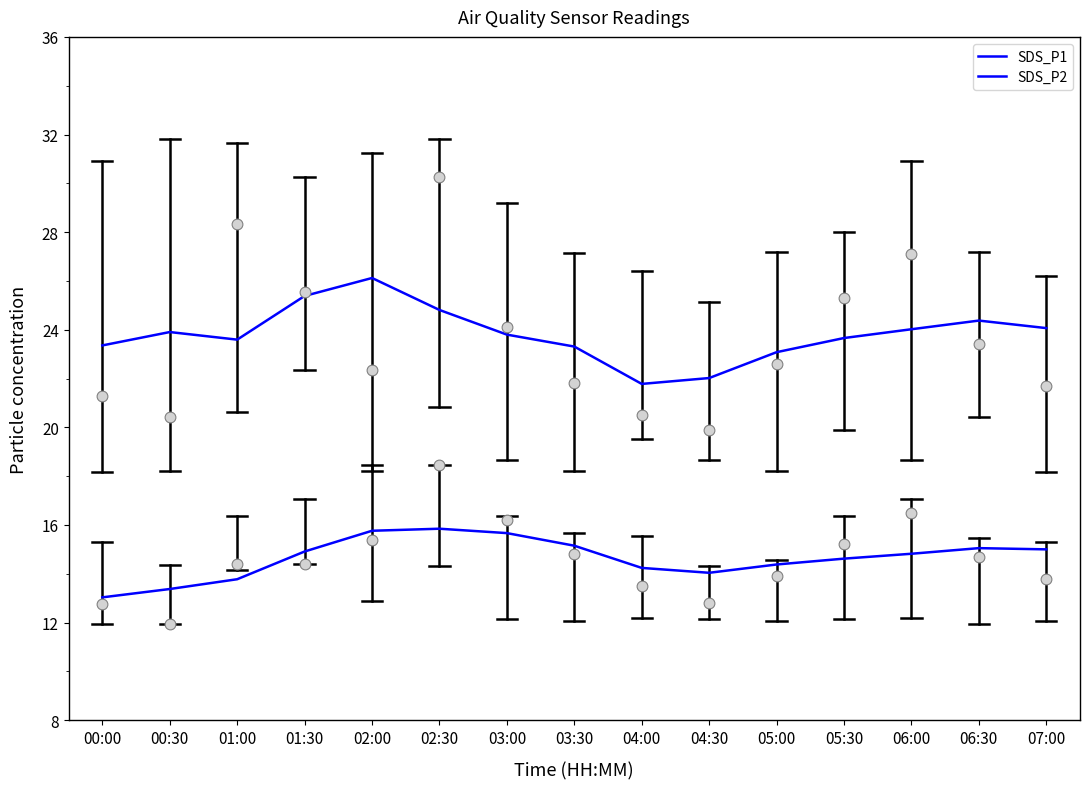

Which series has the largest total across all categories?

SDS_P1